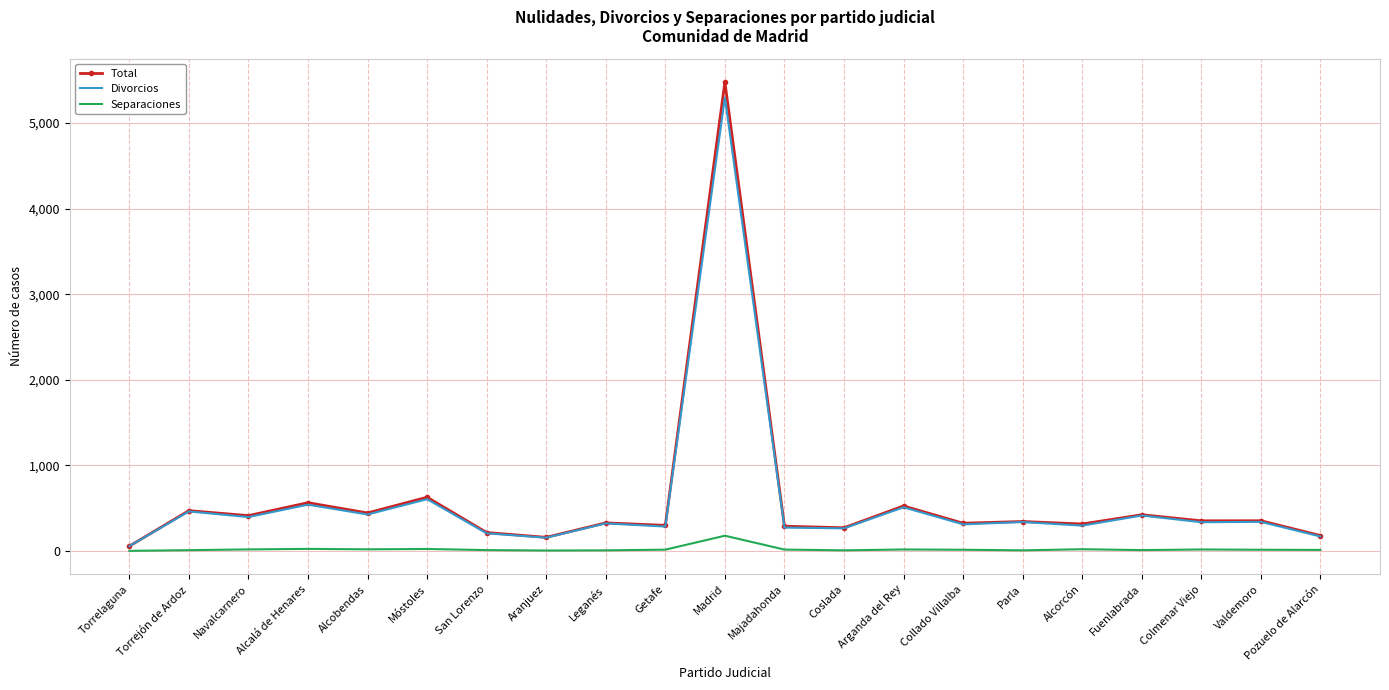

What is the difference between the maximum and minimum values in the Separaciones series?

177